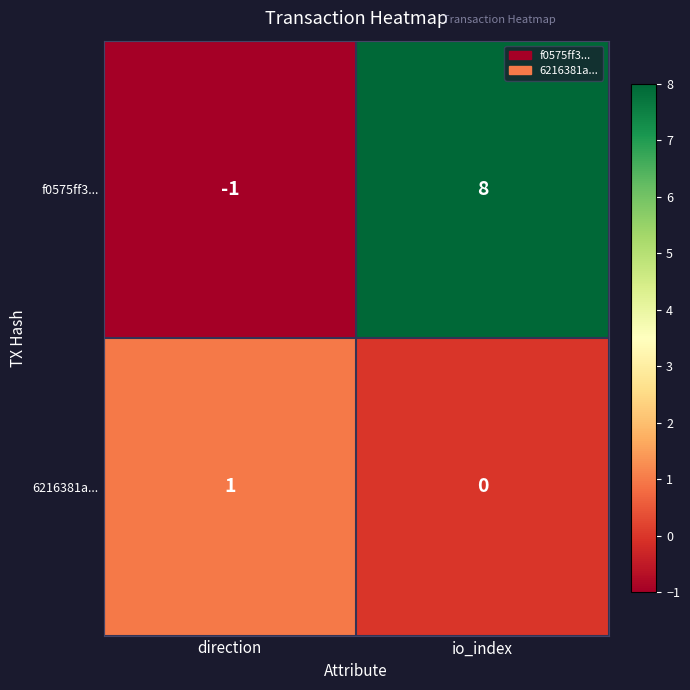

How many values in f0575ff3... are below zero?

1